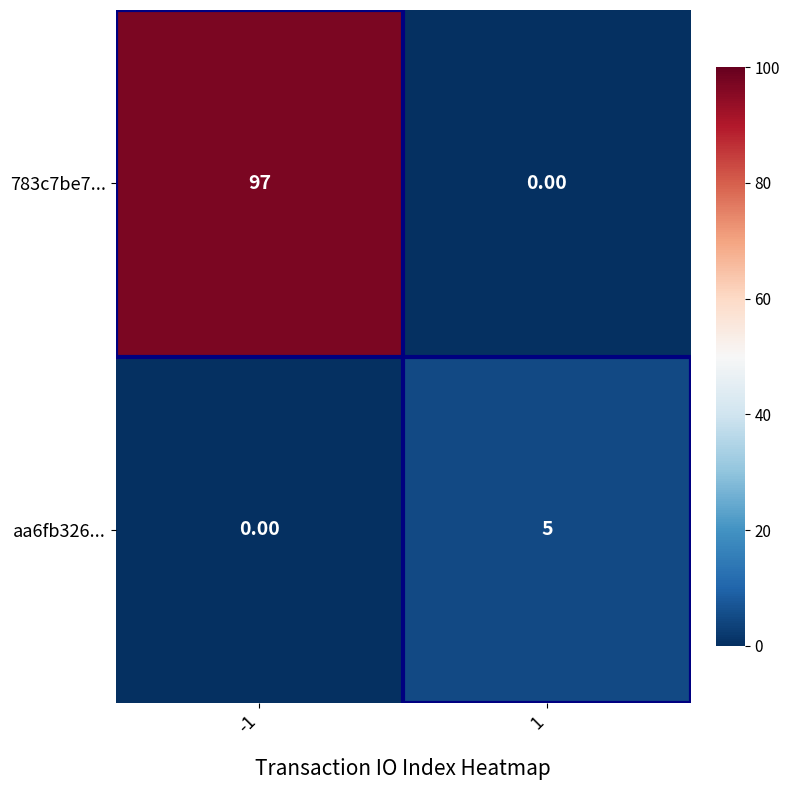

Rank the series at -1 from highest to lowest value.

783c7be7..., aa6fb326...